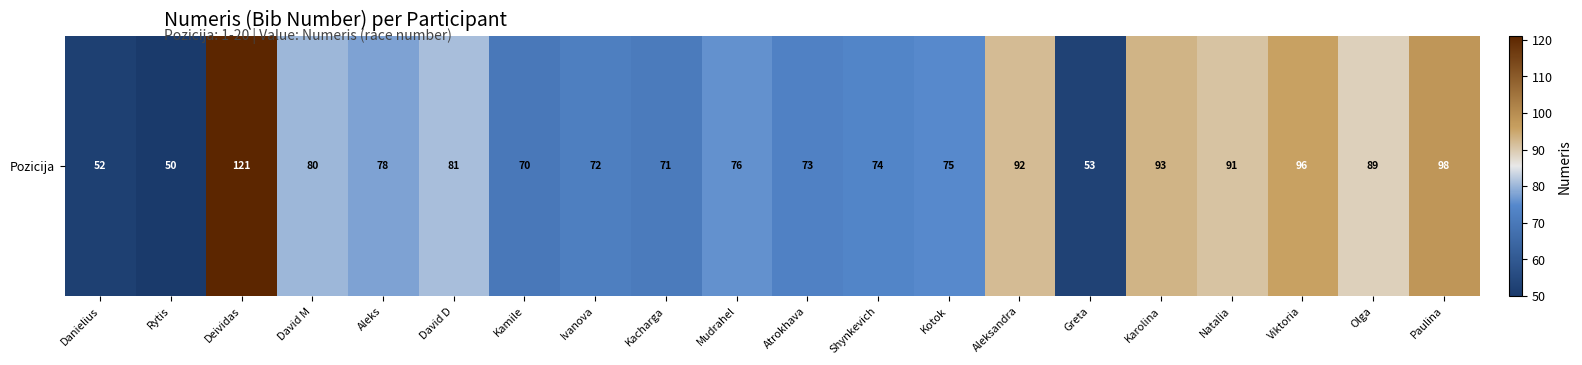

List the labels in order of value, smallest first.

Rytis, Danielius, Greta, Kamile, Kacharga, Ivanova, Atrokhava, Shynkevich, Kotok, Mudrahel, Aleks, David M, David D, Olga, Natalia, Aleksandra, Karolina, Viktoria, Paulina, Deividas